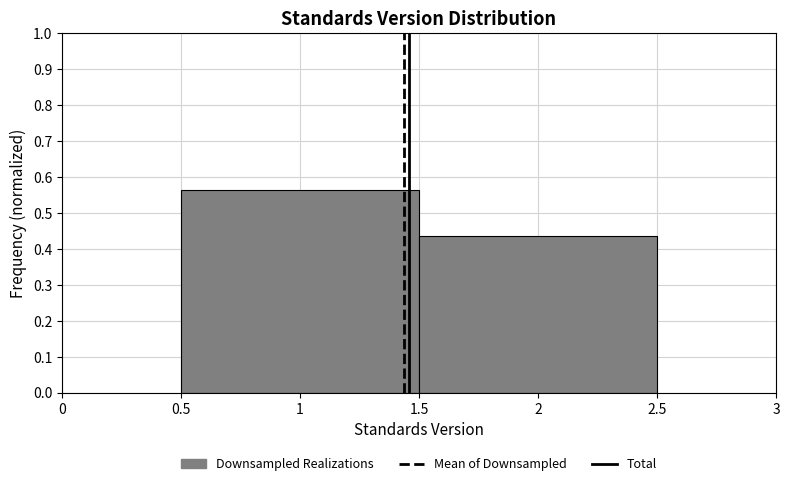

What is the height of the bar covering 0.5 to 1.5 on the x-axis? The values are not printed on the chart, so give them approximately, as read against the axis.

0.56